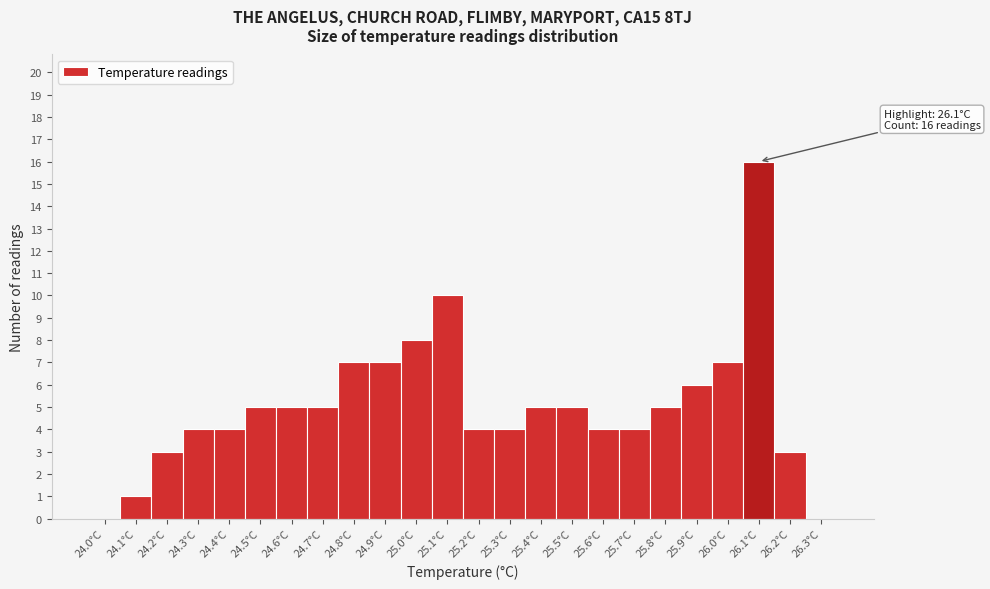

Which range on the x-axis has the tallest bar?

26.05 to 26.15